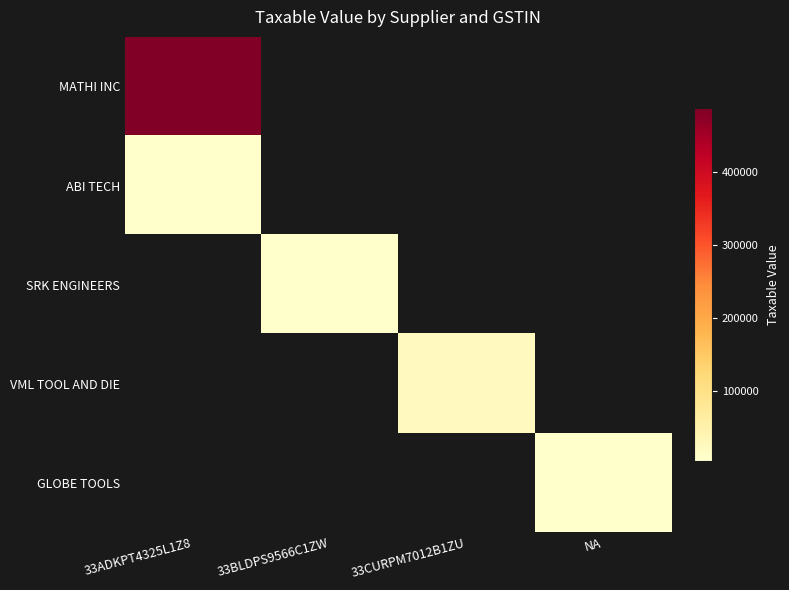

List the labels in order of MATHI INC value, largest first.

33ADKPT4325L1Z8, 33BLDPS9566C1ZW, 33CURPM7012B1ZU, NA